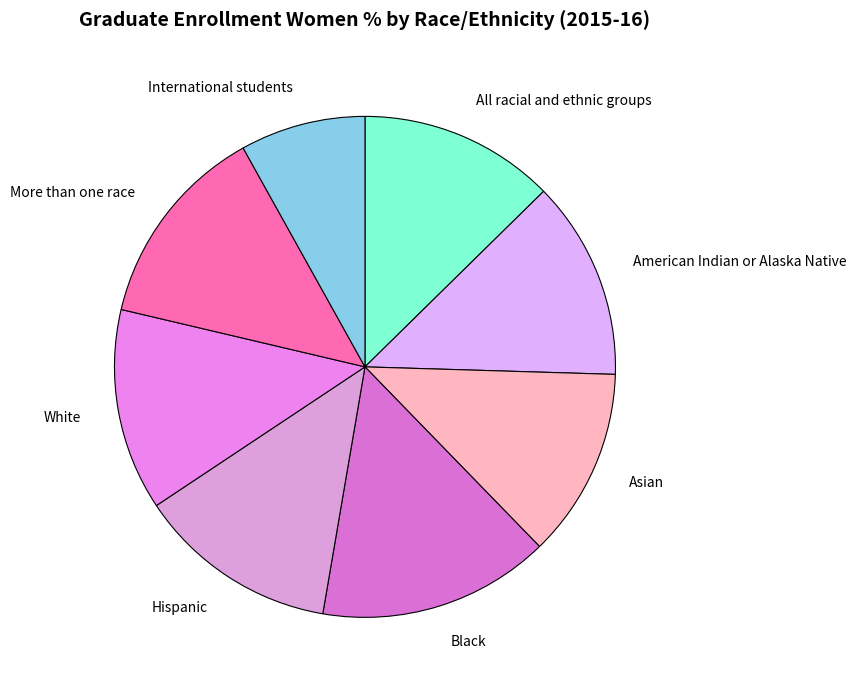

Which slice is the largest?

Black